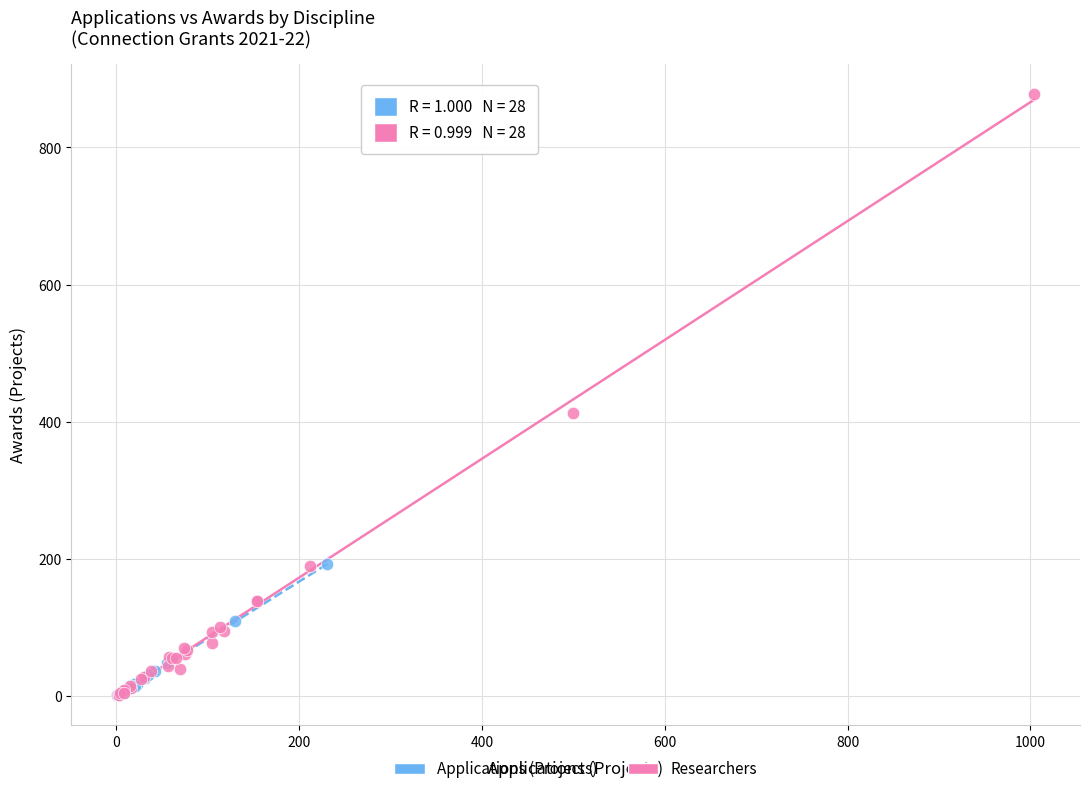

Which series reaches the maximum Y coordinate?

Researchers